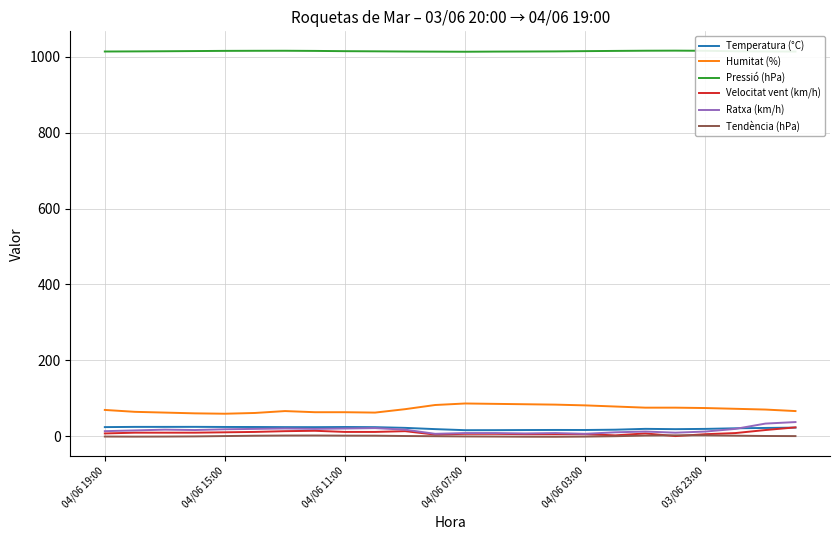

What is the difference between the second highest and minimum values in the Temperatura (°C) series?

8.7